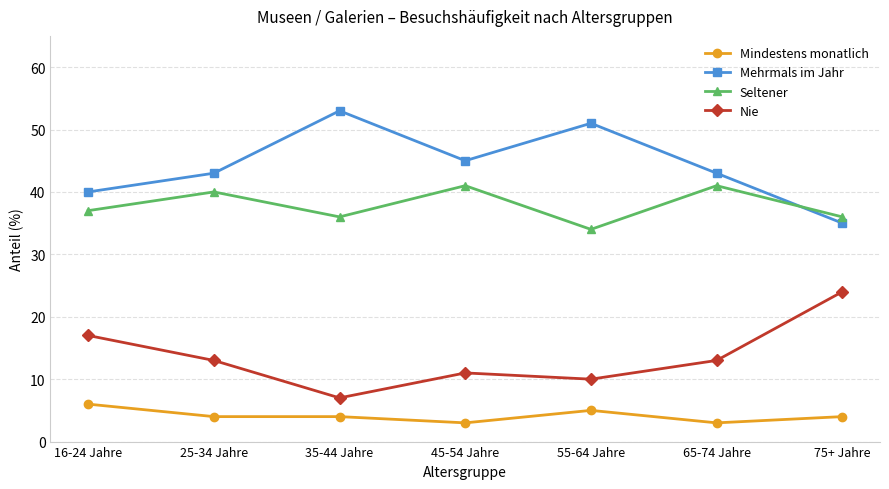

What is the minimum value shown in the chart?

3